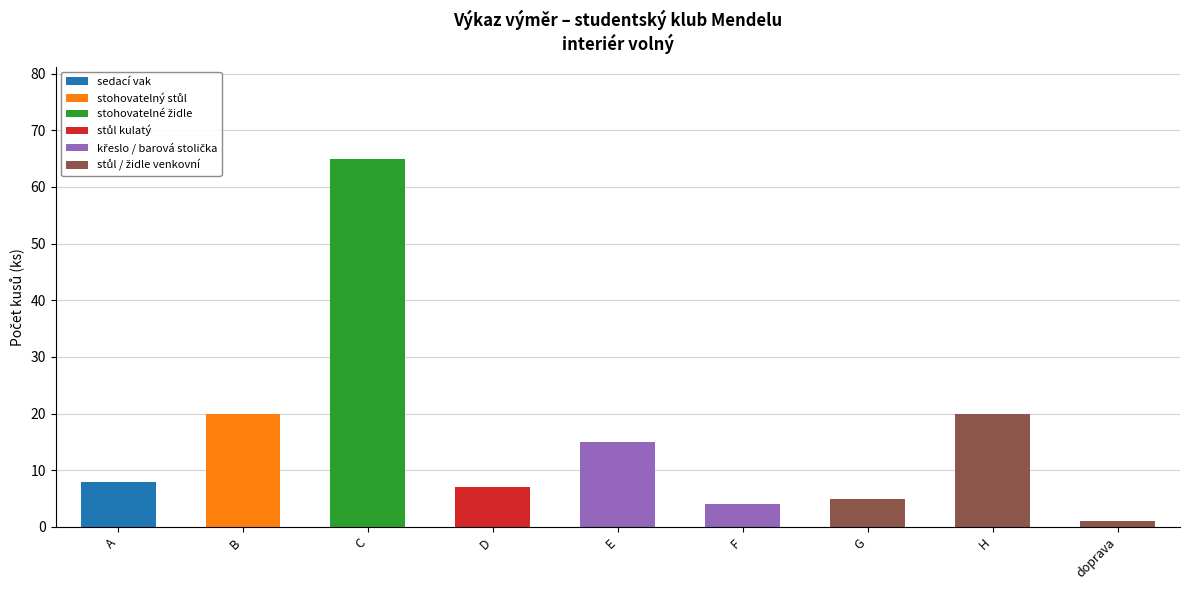

Does the chart contain stacked bars?

Yes